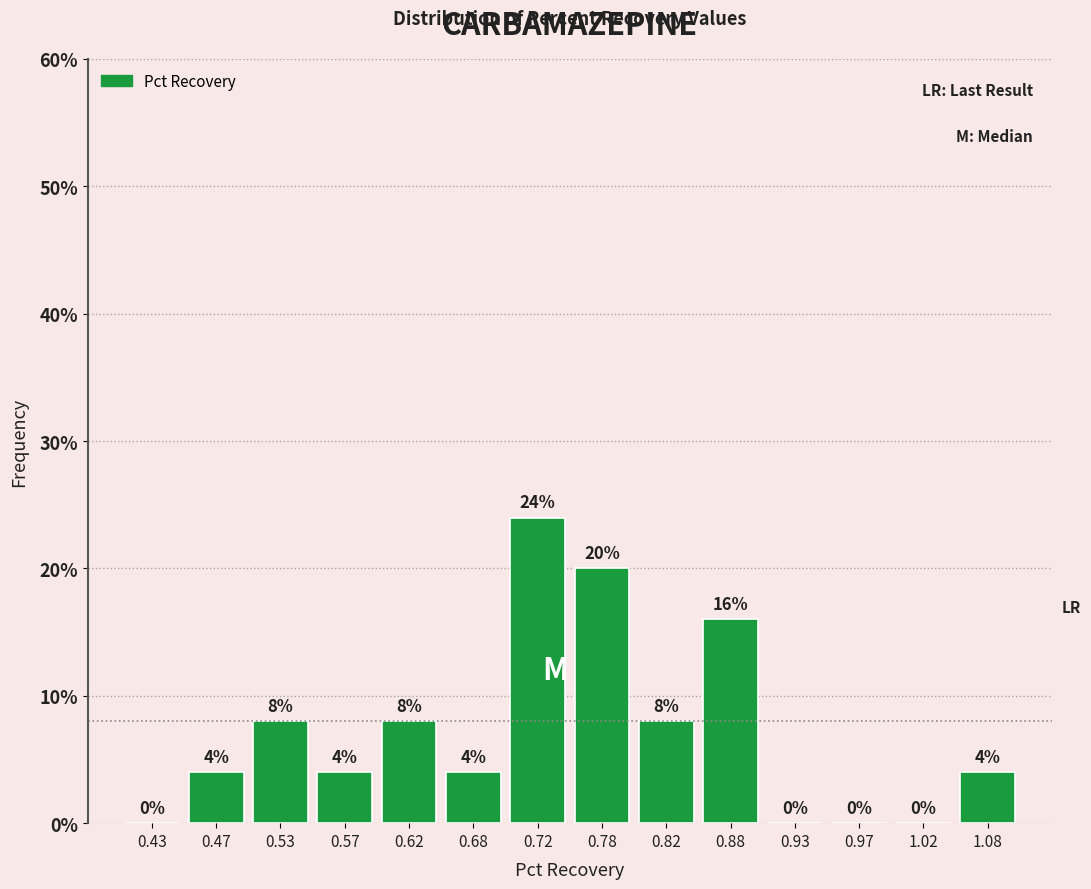

Reading left to right, list every bar in this chart as the range it spans on the x-axis followed by its height.

0.40 to 0.45: 0
0.45 to 0.50: 4
0.50 to 0.55: 8
0.55 to 0.60: 4
0.60 to 0.65: 8
0.65 to 0.70: 4
0.70 to 0.75: 24
0.75 to 0.80: 20
0.80 to 0.85: 8
0.85 to 0.90: 16
0.90 to 0.95: 0
0.95 to 1.00: 0
1.00 to 1.05: 0
1.05 to 1.10: 4